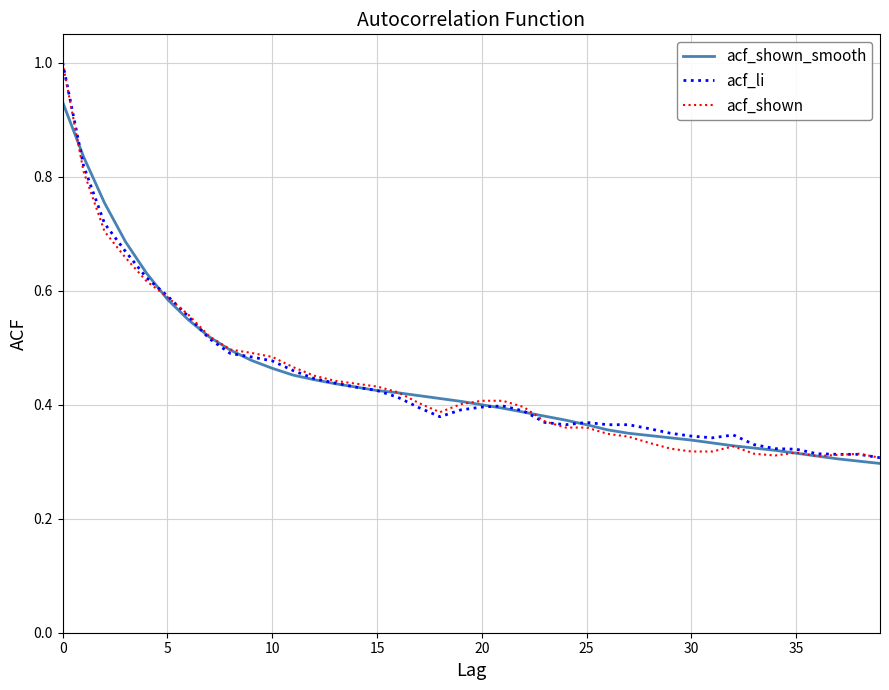

What is the maximum value for acf_li?

1.0